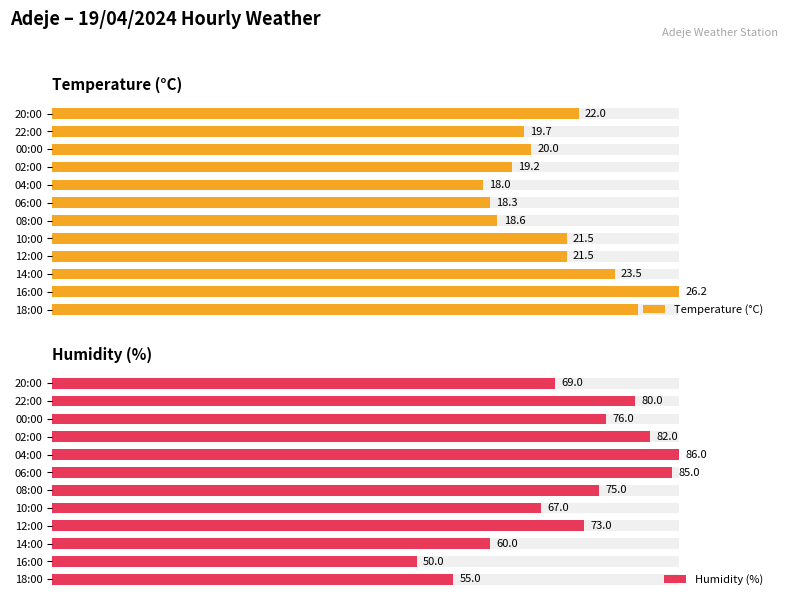

What position from the left is 10:00?

5